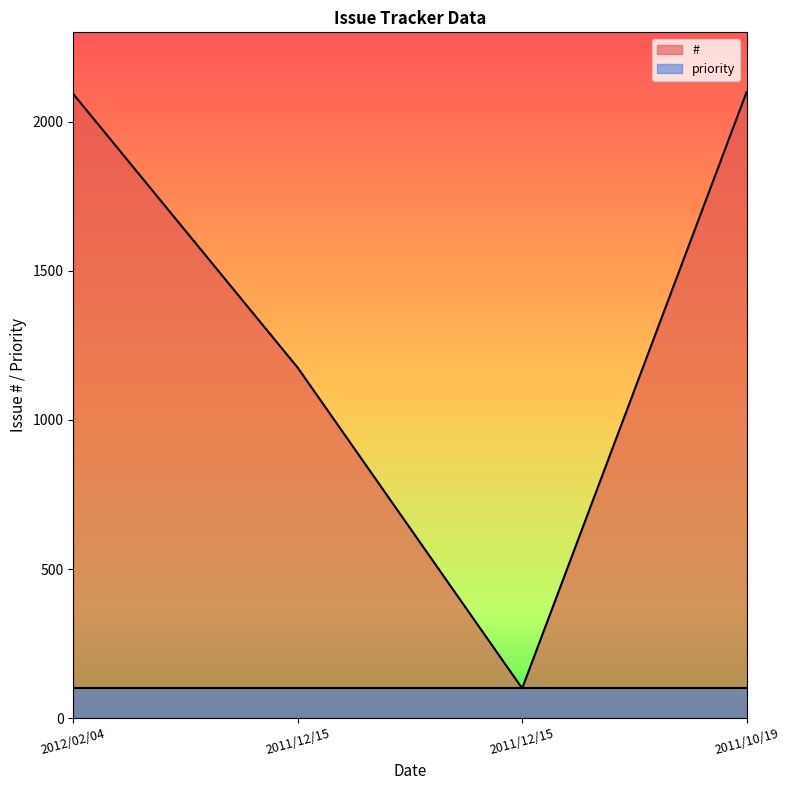

Reading left to right, extract all data points from this chart.

2012/02/04=2093.2	2011/12/15=1175.3	2011/12/15=100.0	2011/10/19=2100.0